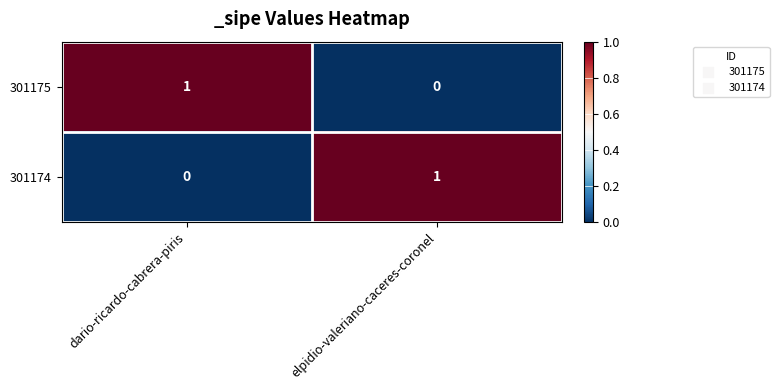

At elpidio-valeriano-caceres-coronel, list the series in order from smallest to largest.

301175, 301174